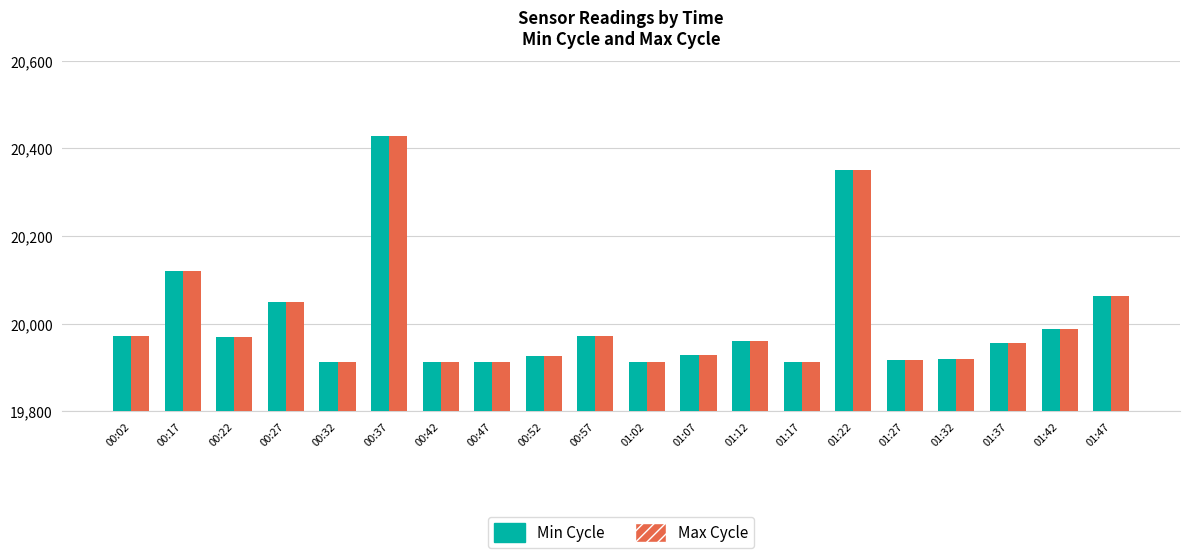

How many categories are shown in the chart?

20